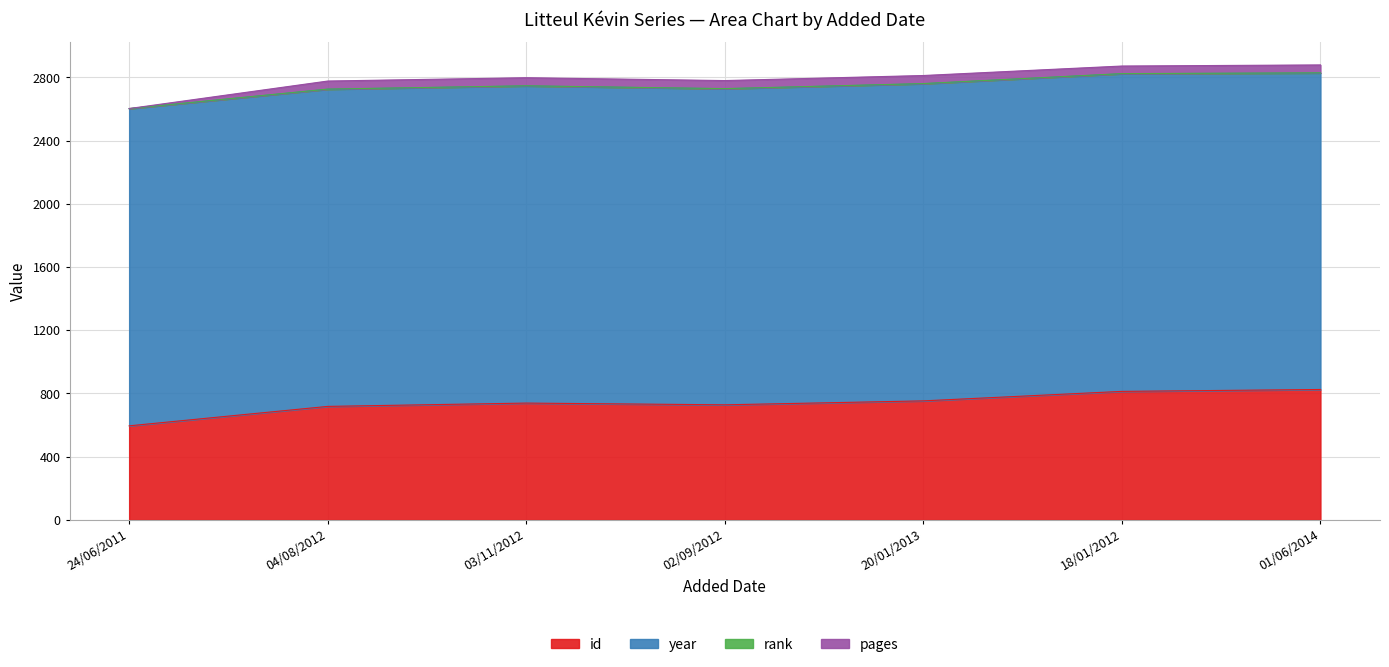

True or false: pages and id intersect in this chart.

False